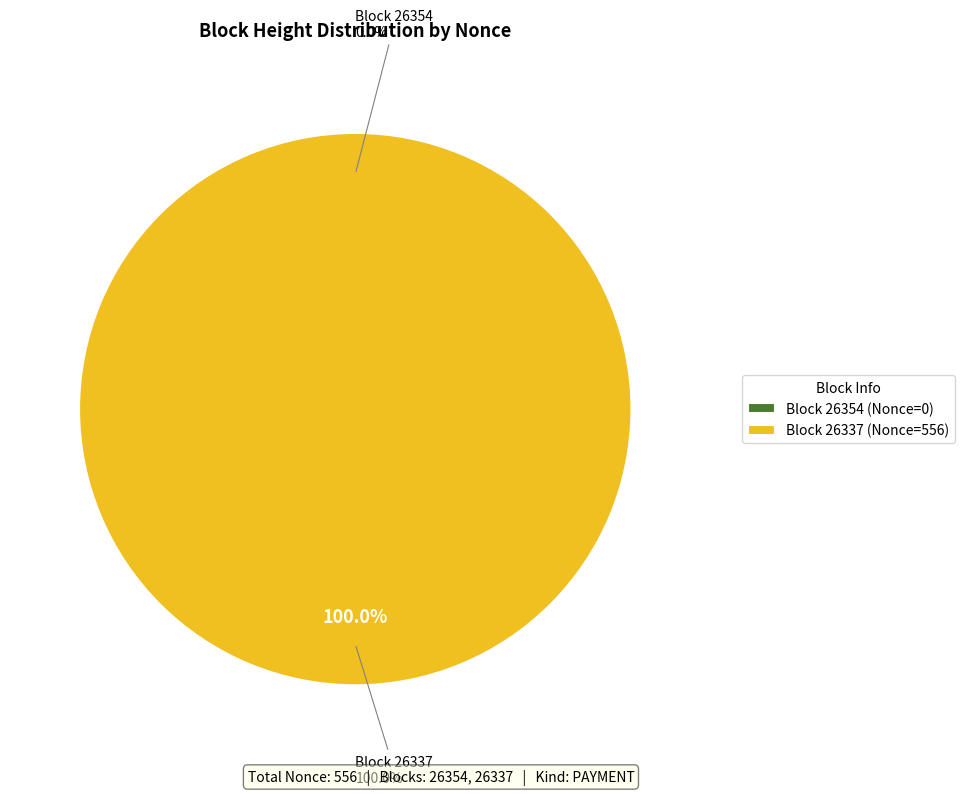

True or false: 26354 accounts for 0% of the total.

True